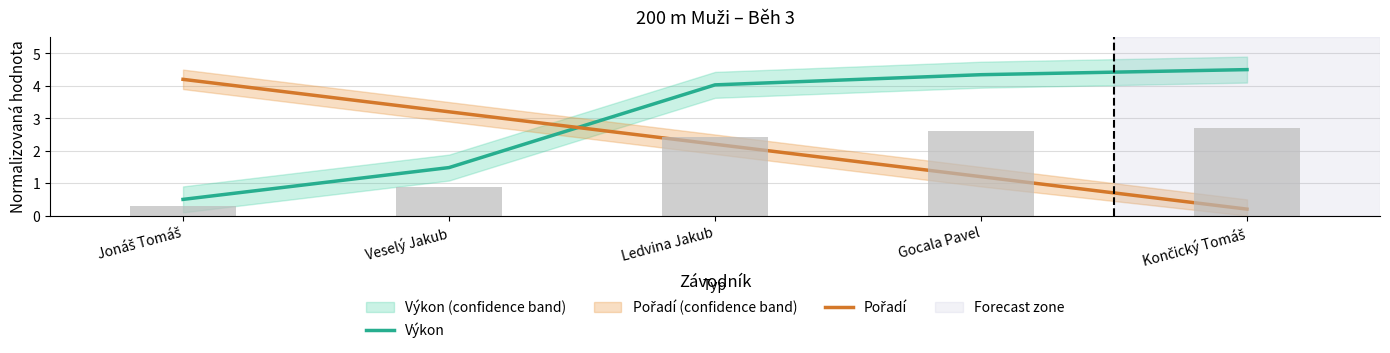

What is the difference between the second highest and minimum values in the Pořadí series?

3.0